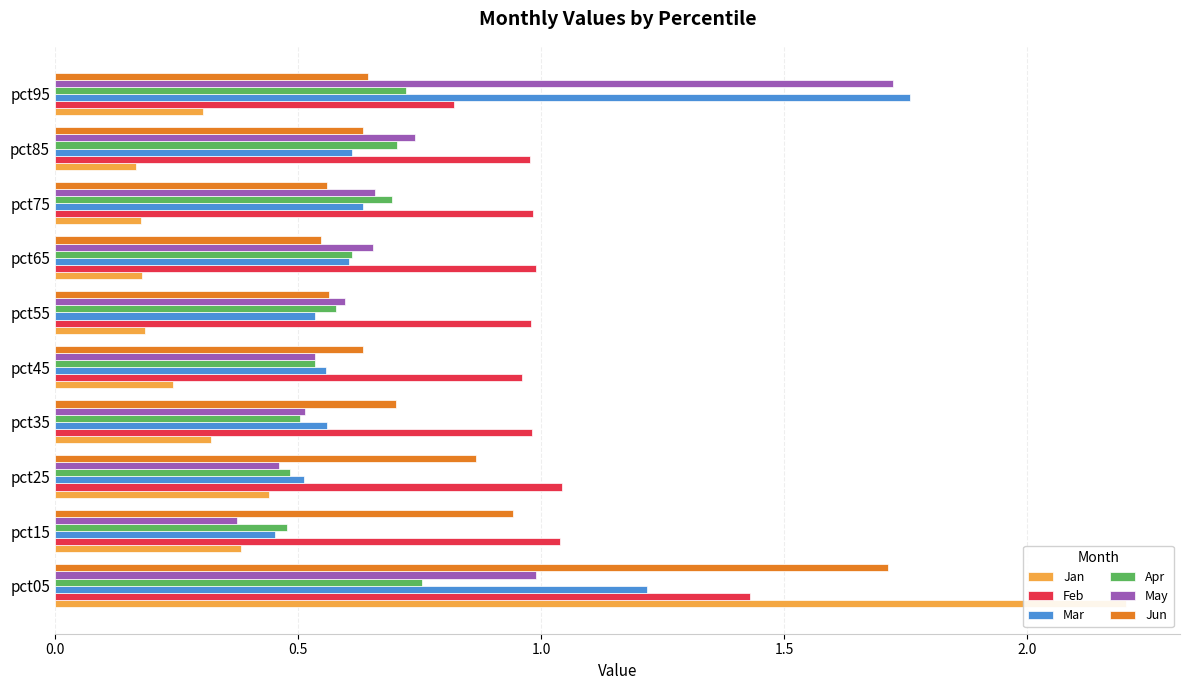

What is the average value of the May series?

0.7